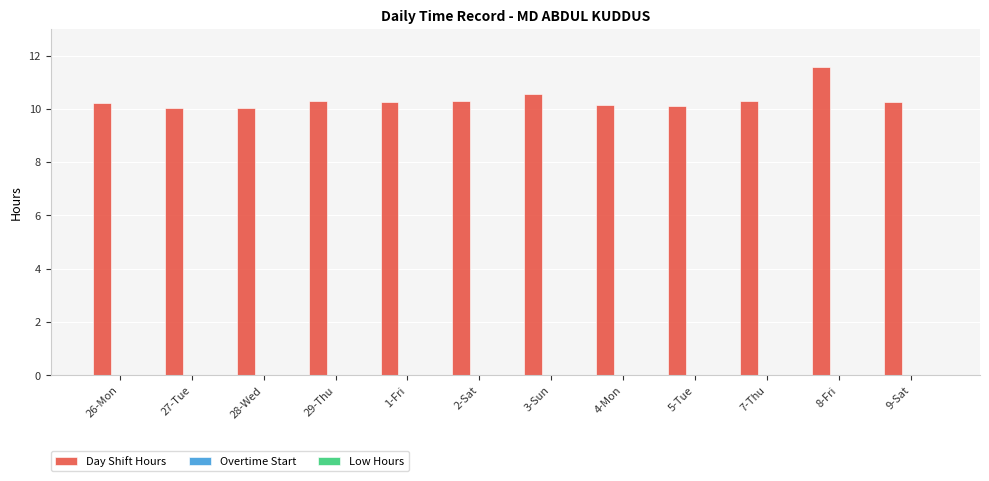

What position from the right is 27-Tue?

11